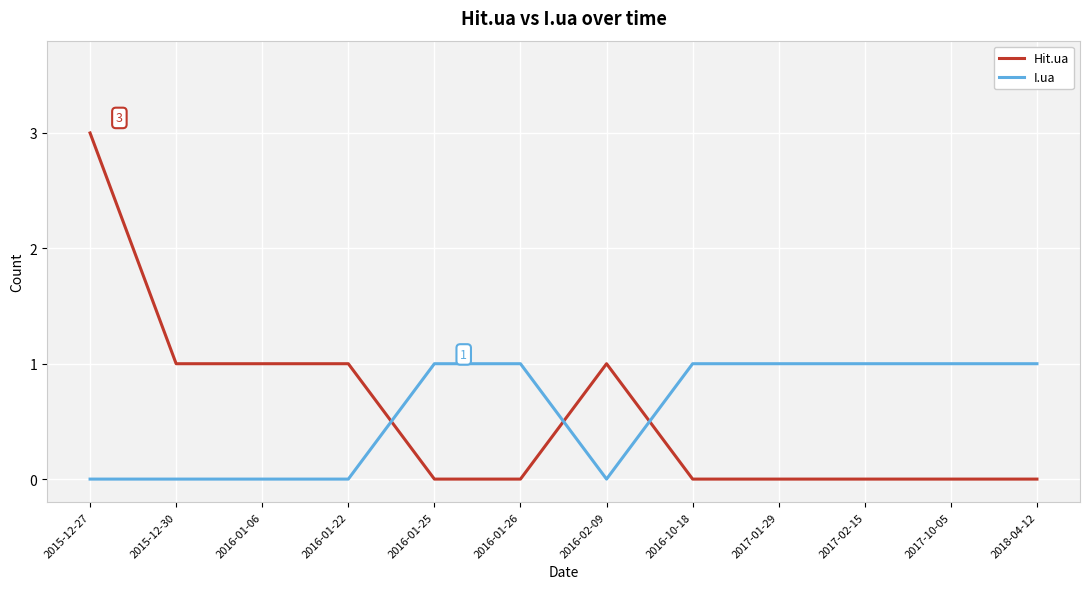

At which category is the sum across all series the highest?

2015-12-27